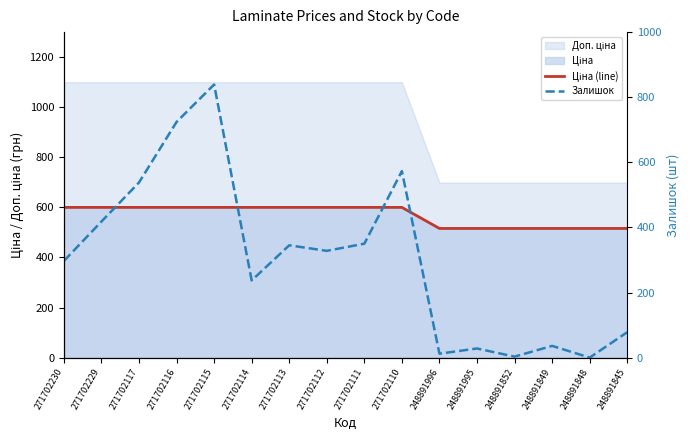

True or false: Залишок and Ціна (line) intersect in this chart.

True